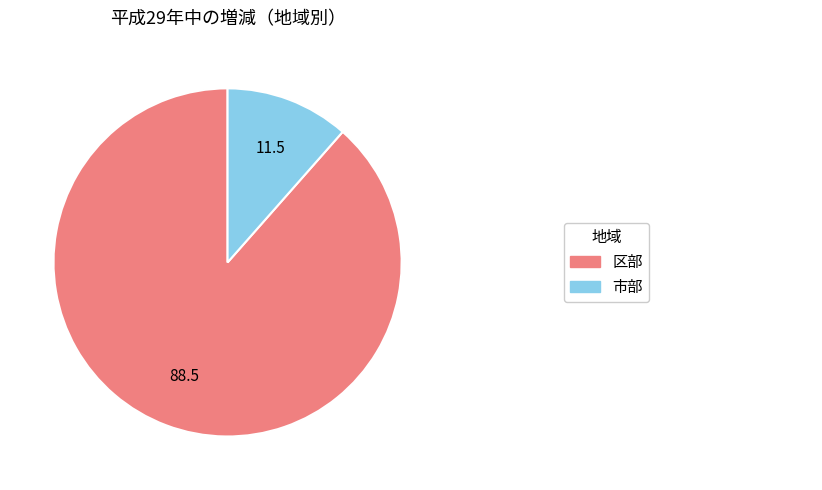

Is there any slice that represents more than half of the pie?

Yes